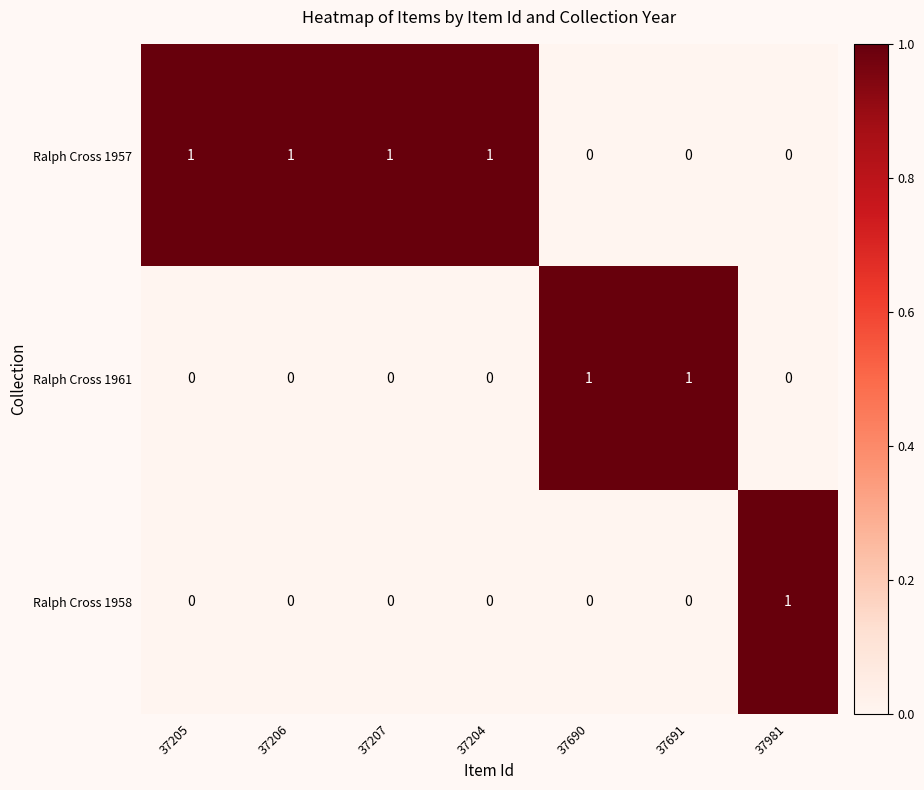

The value of Ralph Cross 1957 at 37207 is 1. True or false?

True